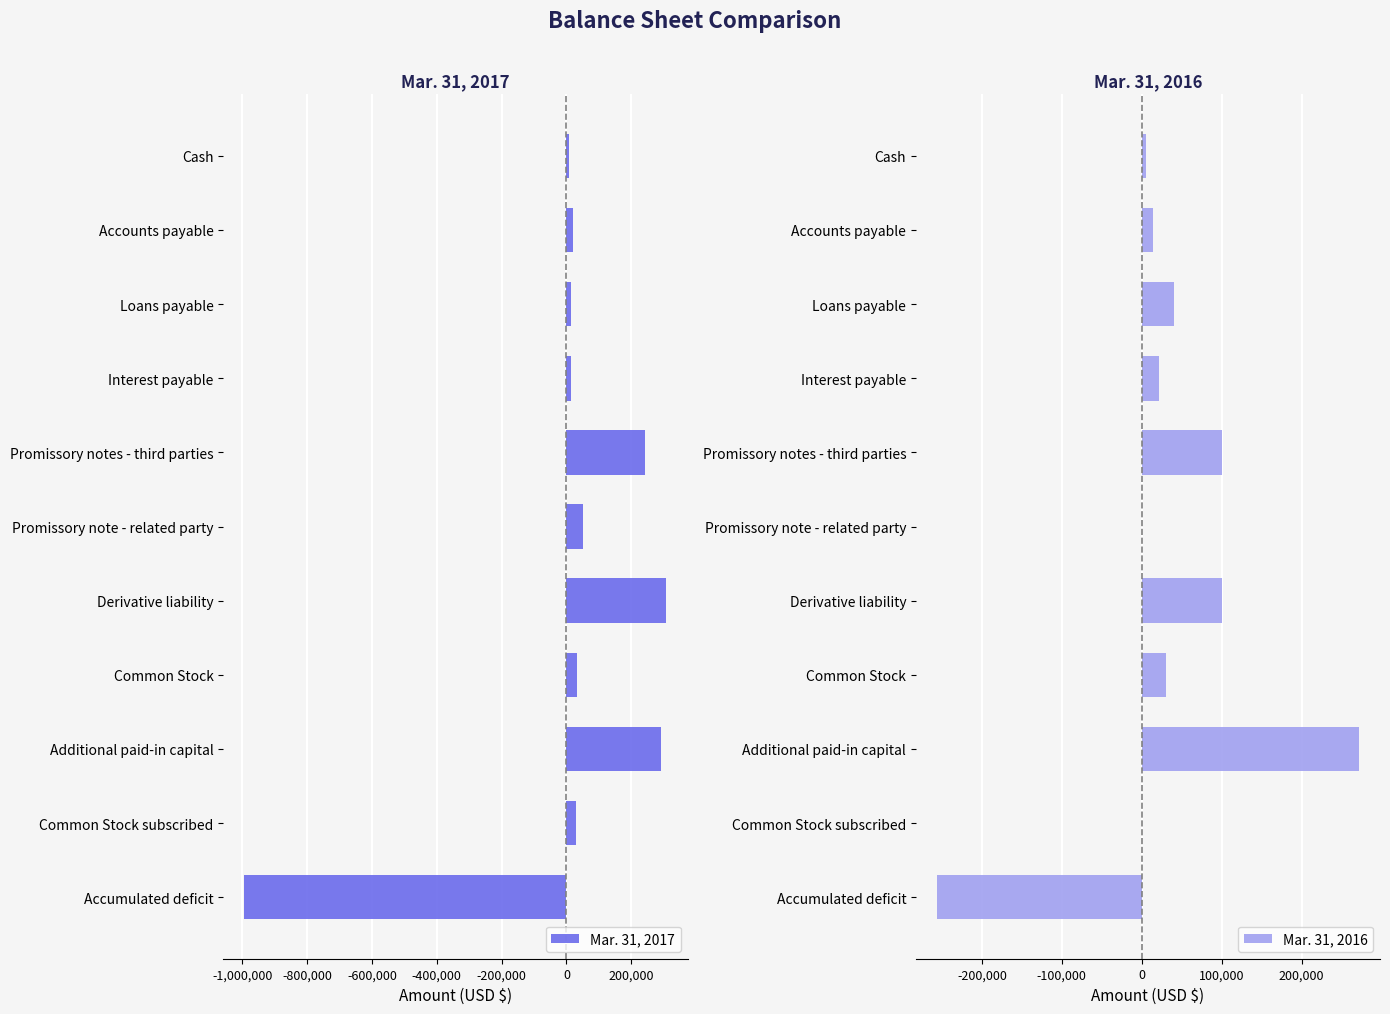

What is the difference between the Mar. 31, 2016 values at Promissory notes - third parties and Promissory note - related party?

100000